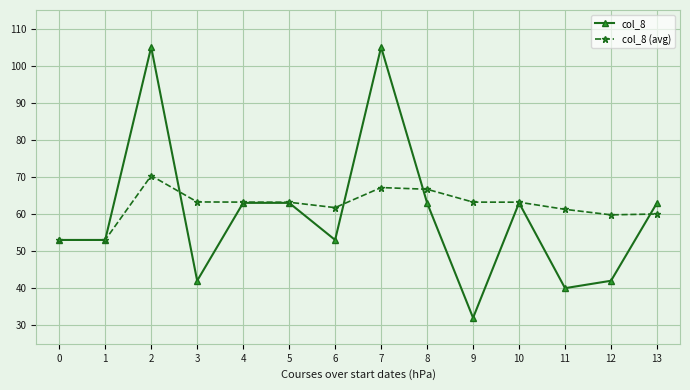

At which category does col_8 (avg) reach its first local peak?

2